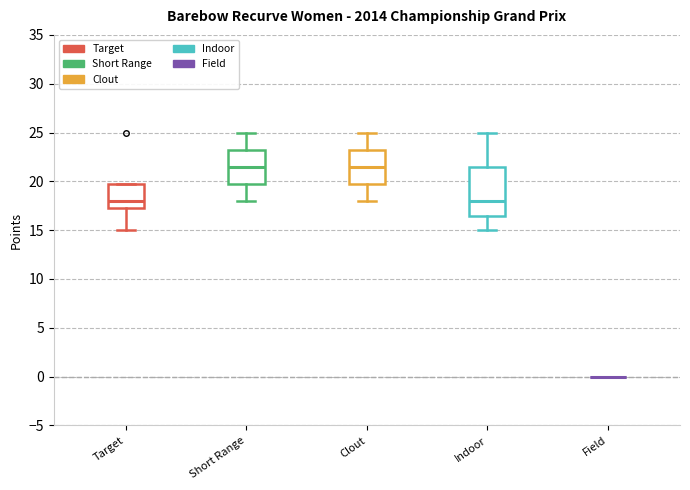

Reading left to right, read every box against the y-axis: the position of its median line, the range the box covers, and the ends of its whiskers. The values are not printed on the chart, so give them approximately, as read against the axis.

Target: median 18.0, box 17.5 to 20.0, whiskers 15.0 to 20.0
Short Range: median 21.5, box 20.0 to 23.5, whiskers 18.0 to 25.0
Clout: median 21.5, box 20.0 to 23.5, whiskers 18.0 to 25.0
Indoor: median 18.0, box 16.5 to 21.5, whiskers 15.0 to 25.0
Field: box collapsed to a line at 0.0, whiskers 0.0 to 0.0